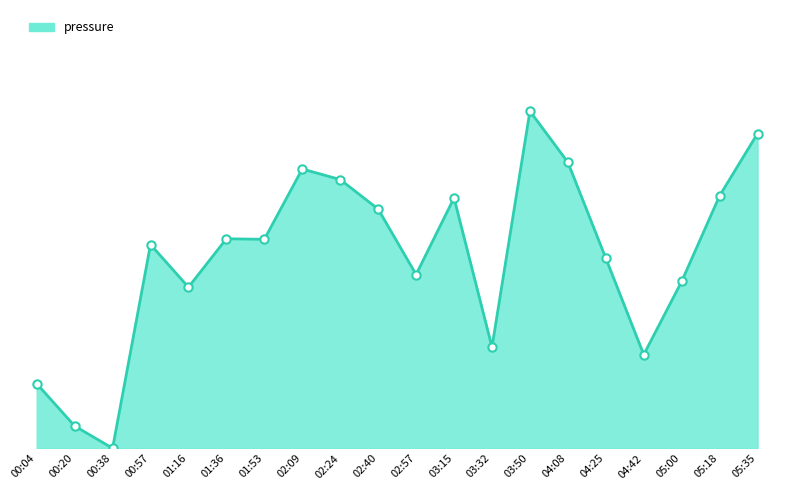

True or false: the data shows 17.4 at 04:42.

True